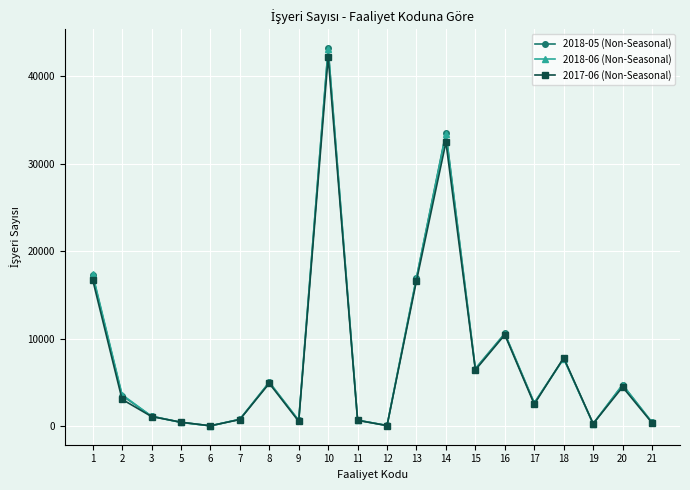

True or false: 2017-06 (Non-Seasonal) has more than 1 interior local peaks.

True